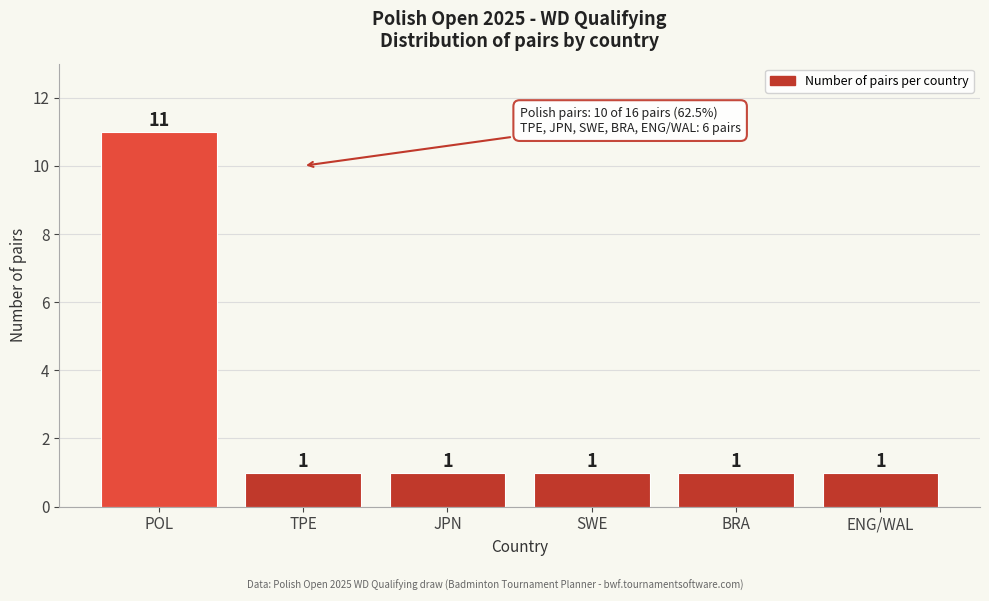

Reading left to right, what are all the values shown in this chart?

11	1	1	1	1	1